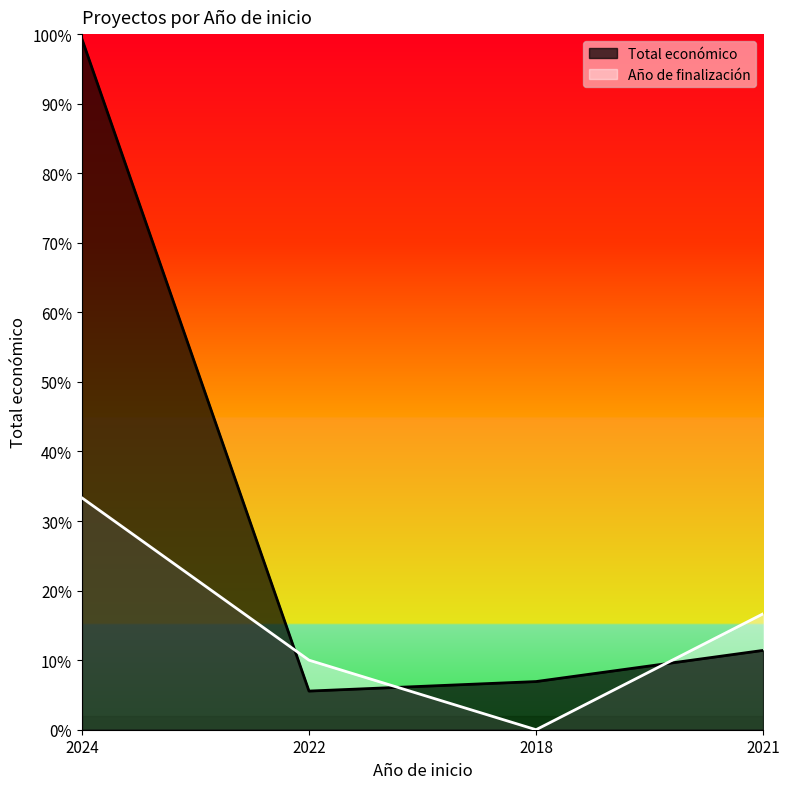

What is the difference between the maximum and minimum values?

4218538